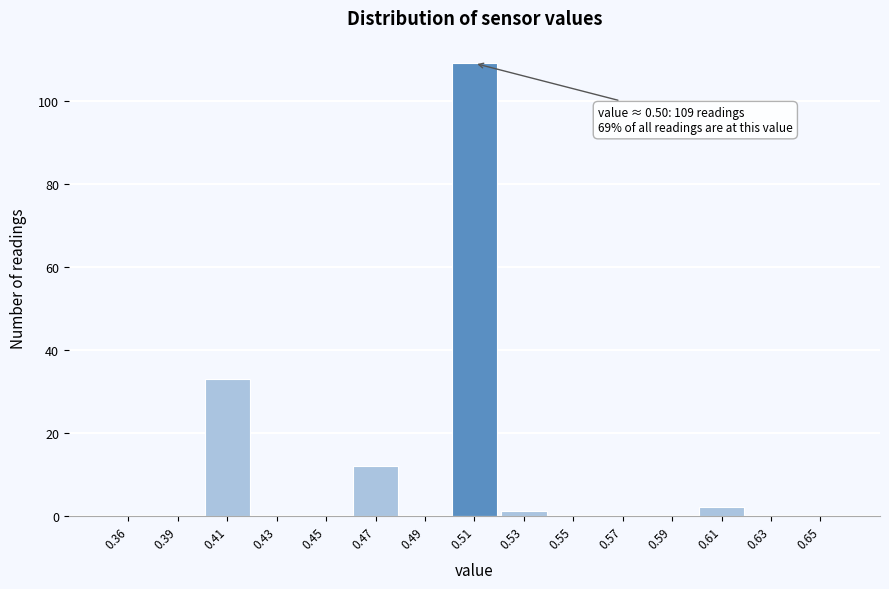

Reading left to right, transcribe all the data shown in this chart.

0.36=0	0.39=0	0.41=33	0.43=0	0.45=0	0.47=12	0.49=0	0.51=109	0.53=1	0.55=0	0.57=0	0.59=0	0.61=2	0.63=0	0.65=0